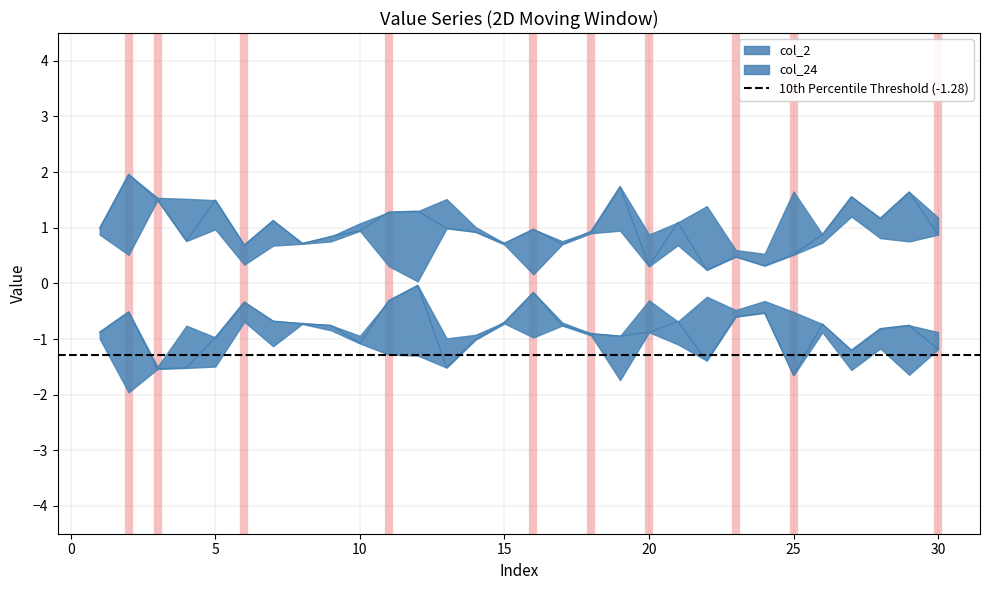

The col_2 series shows 1.1 at 6. True or false?

False